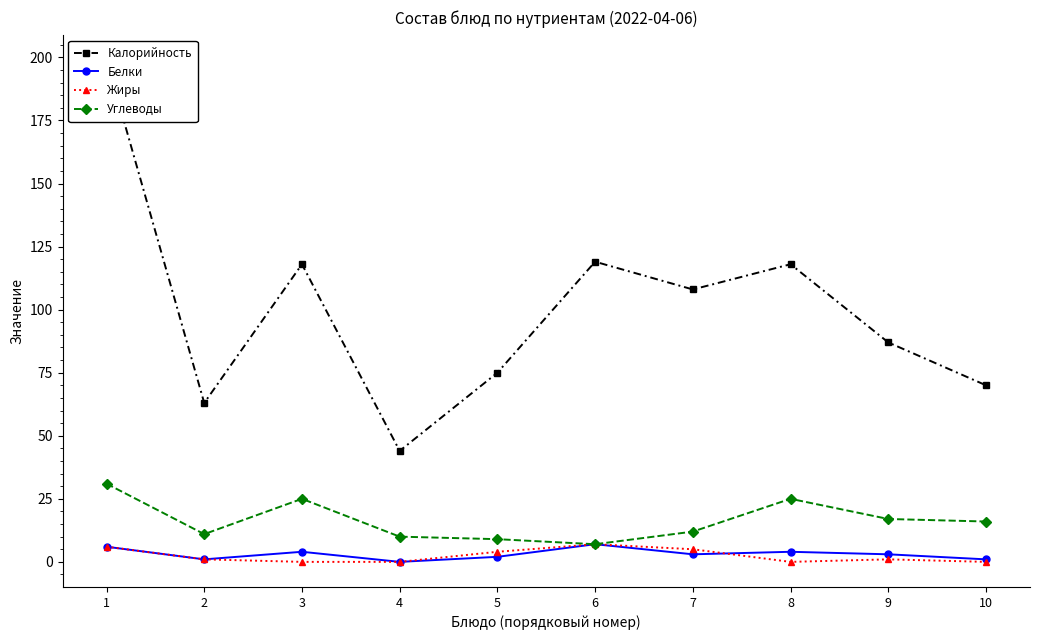

How many categories are shown in the chart?

10